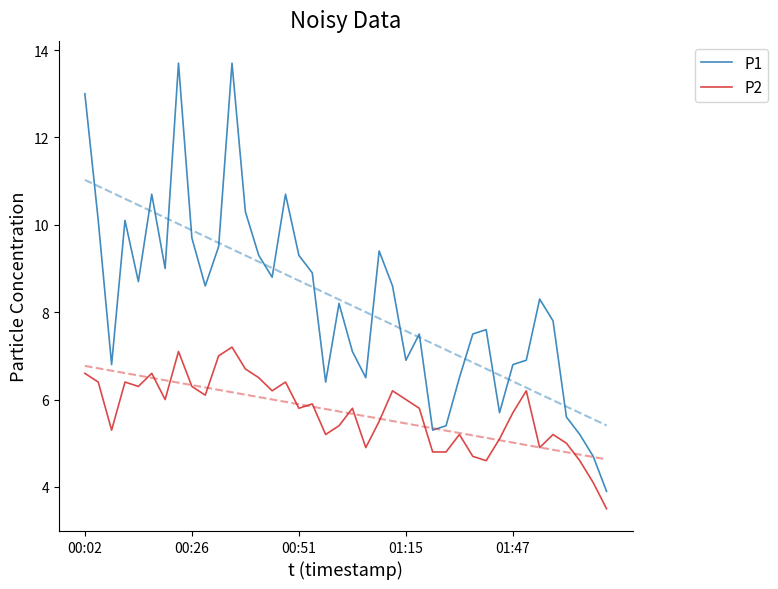

What are all the series names shown in the legend?

P1, P2